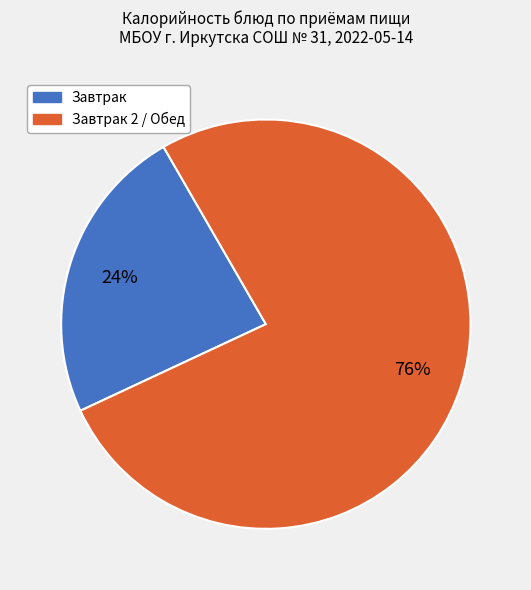

To the nearest percent, what is the average slice percentage?

50%